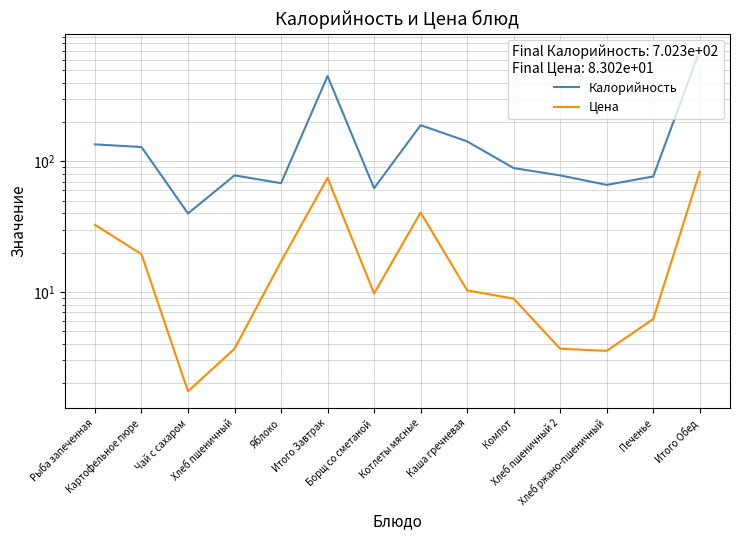

List the labels in order of Цена value, largest first.

Итого Обед, Итого Завтрак, Котлеты мясные, Рыба запеченная, Картофельное пюре, Яблоко, Каша гречневая, Борщ со сметаной, Компот, Печенье, Хлеб пшеничный, Хлеб пшеничный 2, Хлеб ржано-пшеничный, Чай с сахаром